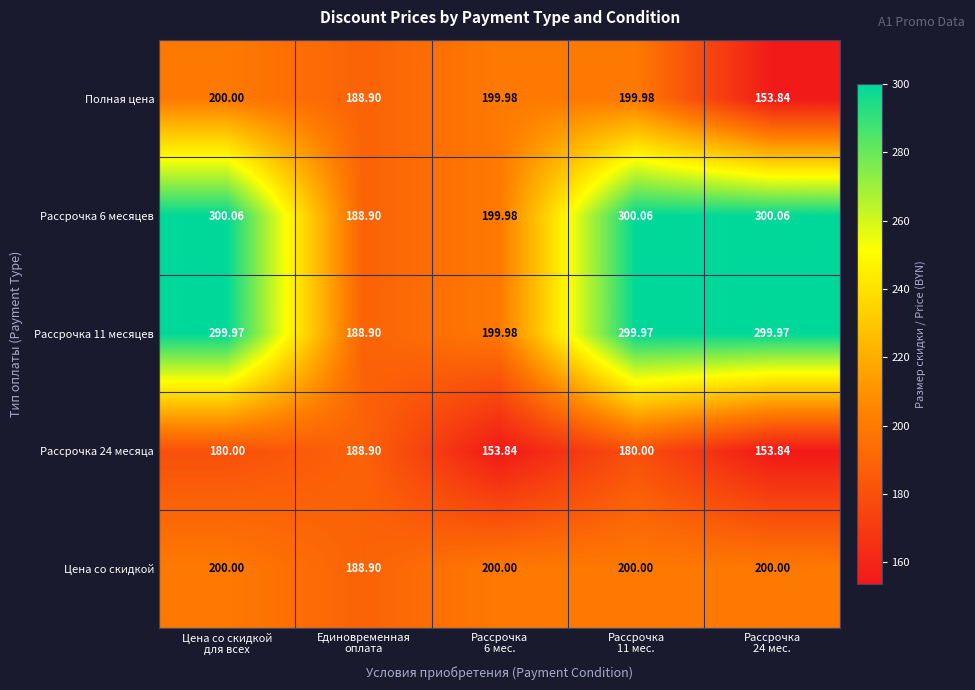

How many data points in Рассрочка 11 месяцев are above 299?

3